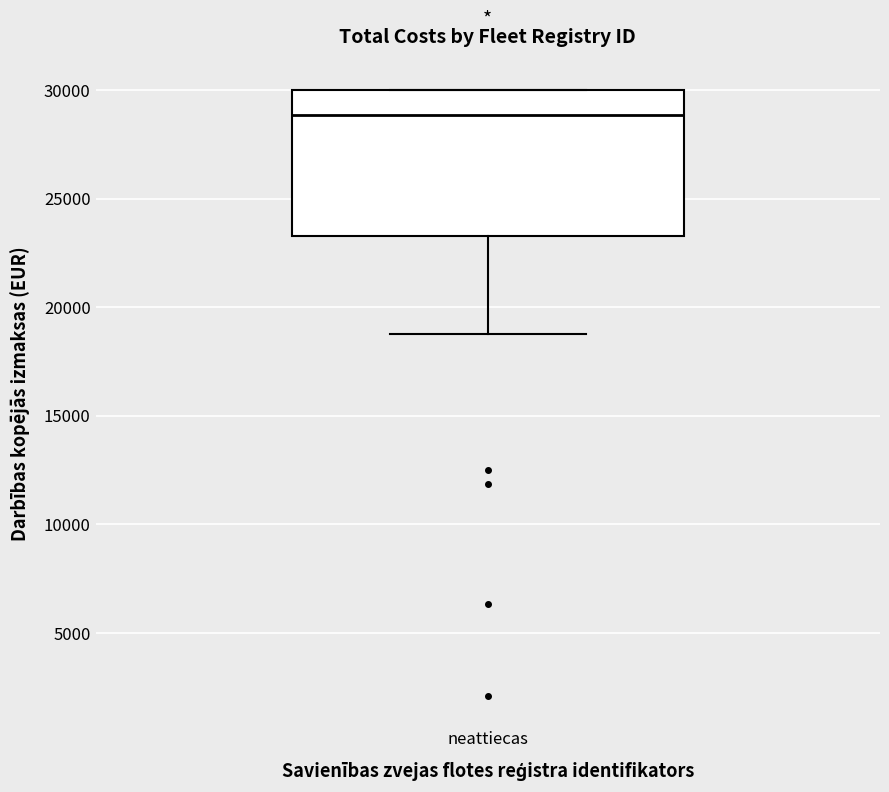

Read this box plot against the y-axis: the position of the median line, the range covered by the box, and the ends of both whiskers. The values are not printed on the chart, so give them approximately, as read against the axis.

median 29000, box 23500 to 30000, whiskers 19000 to 30000